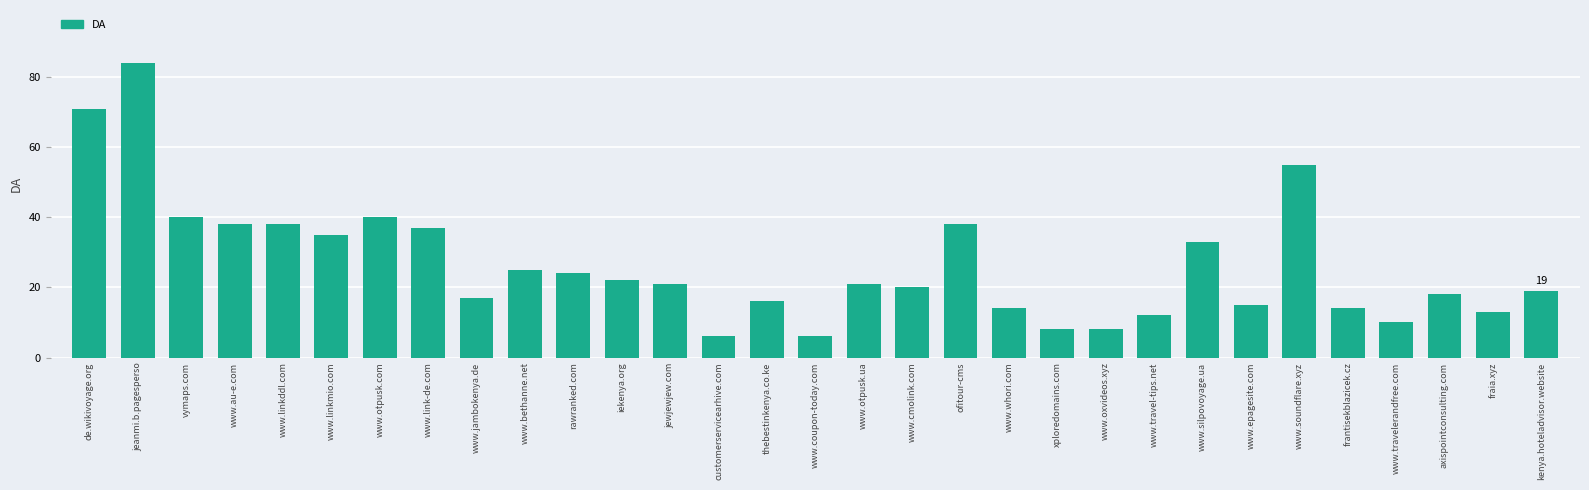

What is the sum of all values?

818